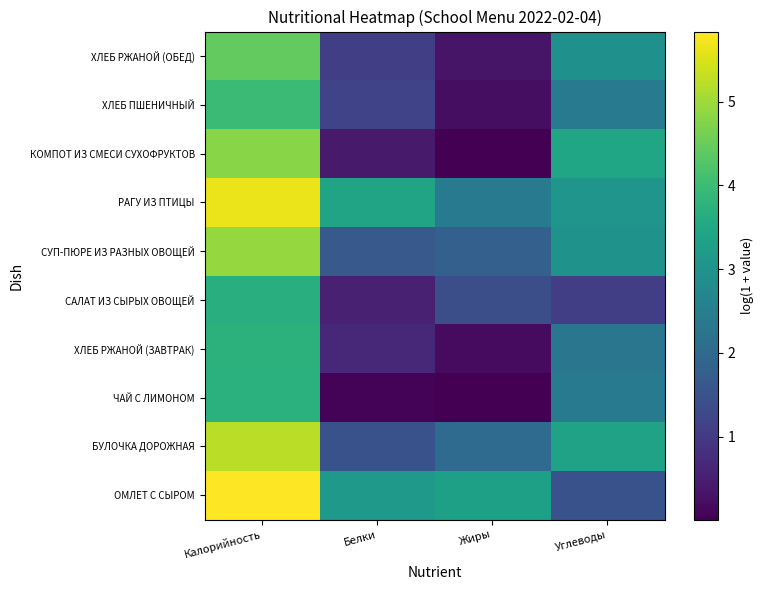

At how many categories does at least one series exceed 4?

1